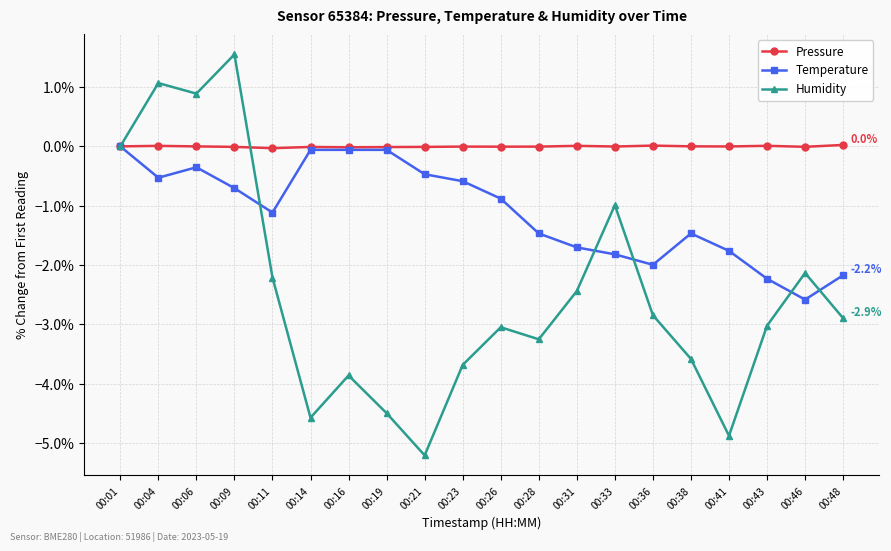

What is the sum of all Temperature values?

-22.0